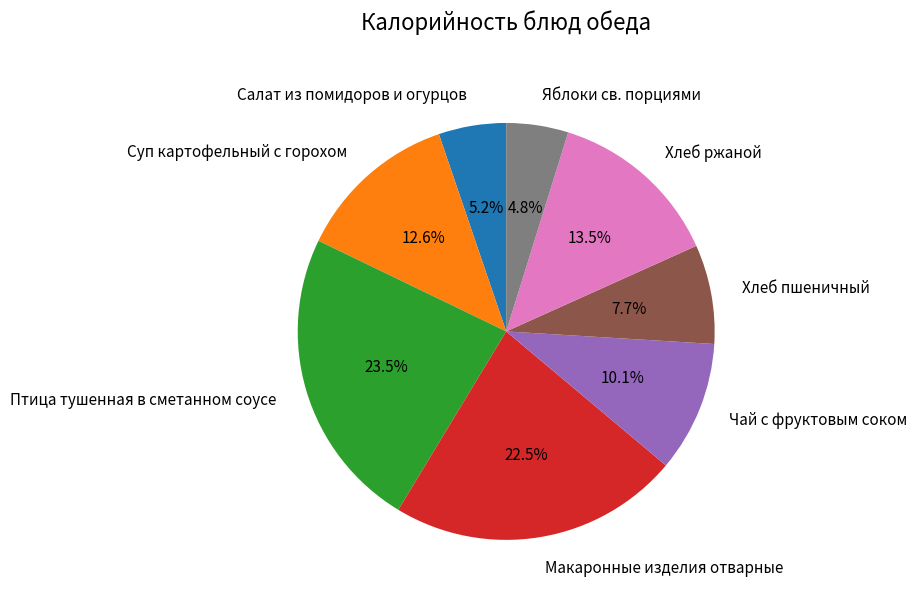

To the nearest percent, what portion does Яблоки св. порциями represent?

5%